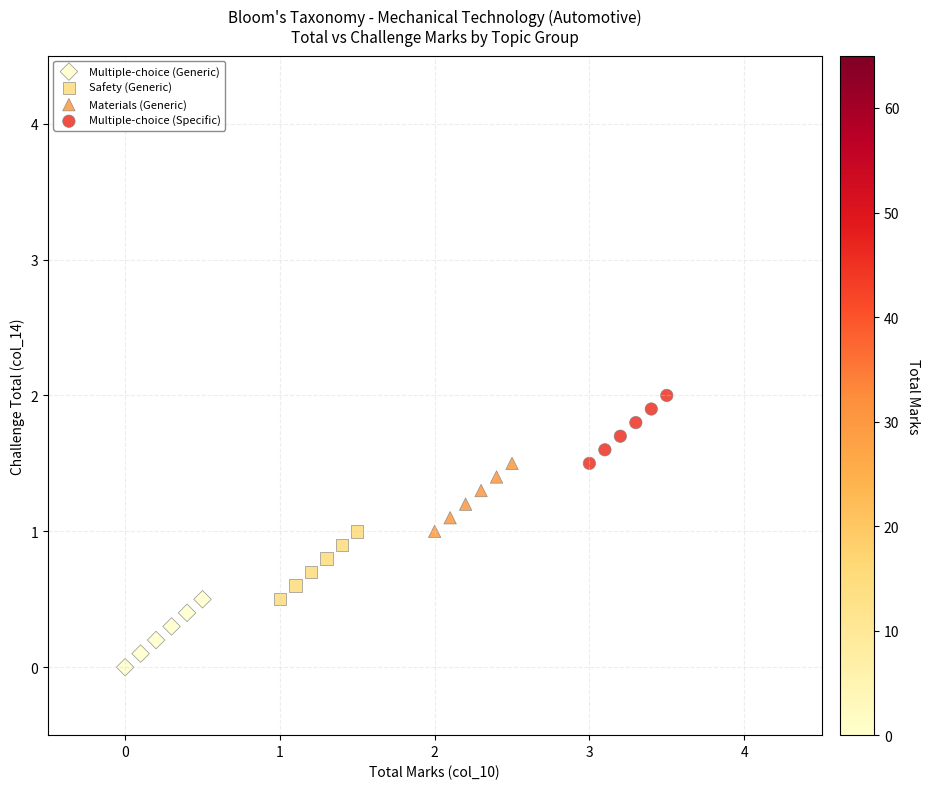

Which series contains the highest Y value?

Multiple-choice (Specific)